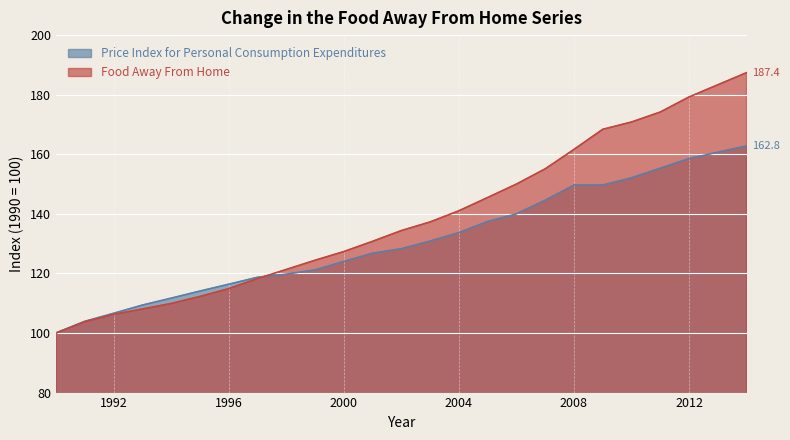

True or false: Price Index for Personal Consumption Expenditures and Food Away From Home cross at least once.

True